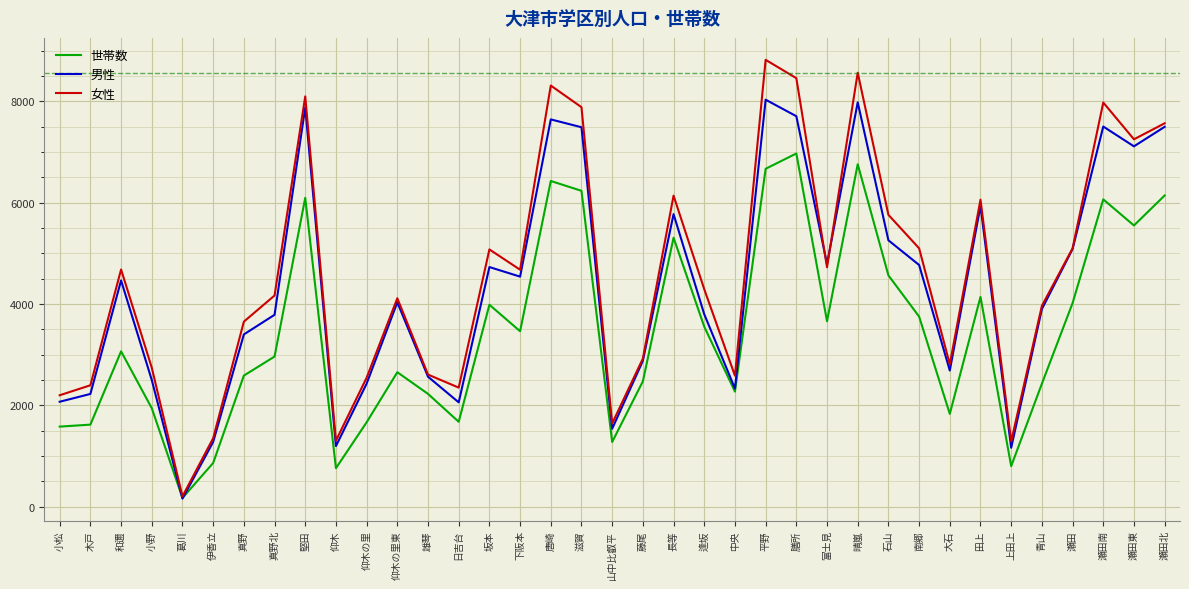

At which category does the chart reach its peak across all series?

平野